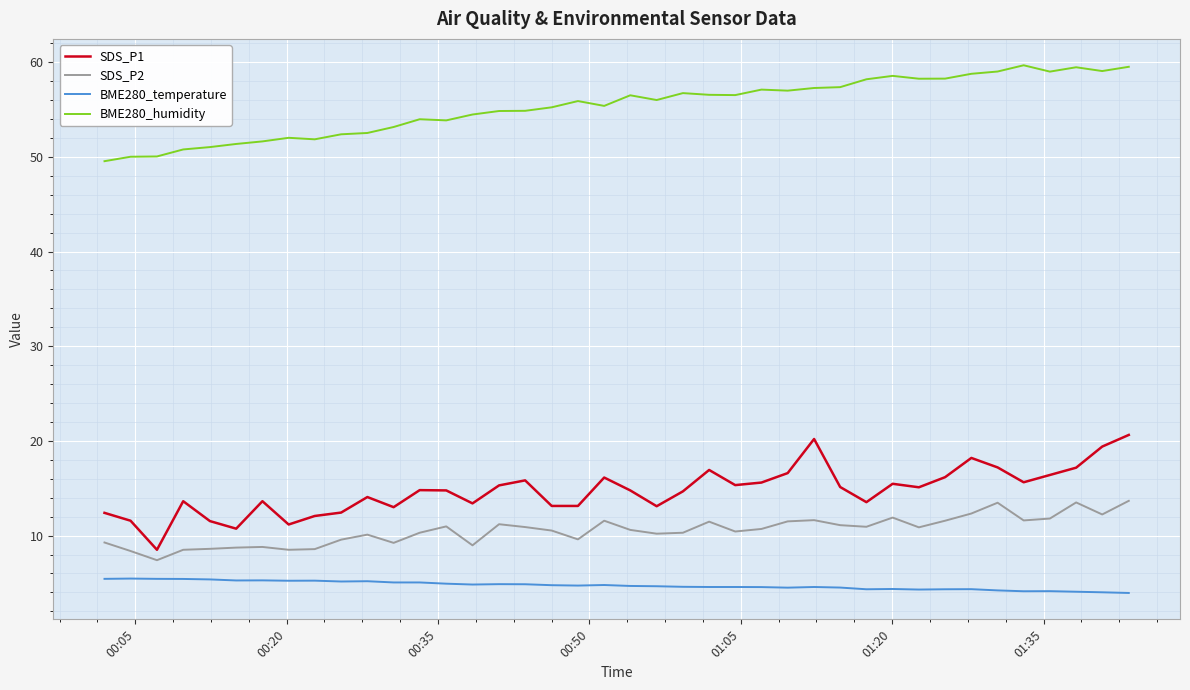

Rank the series by their maximum value, from lowest to highest.

BME280_temperature, SDS_P2, SDS_P1, BME280_humidity